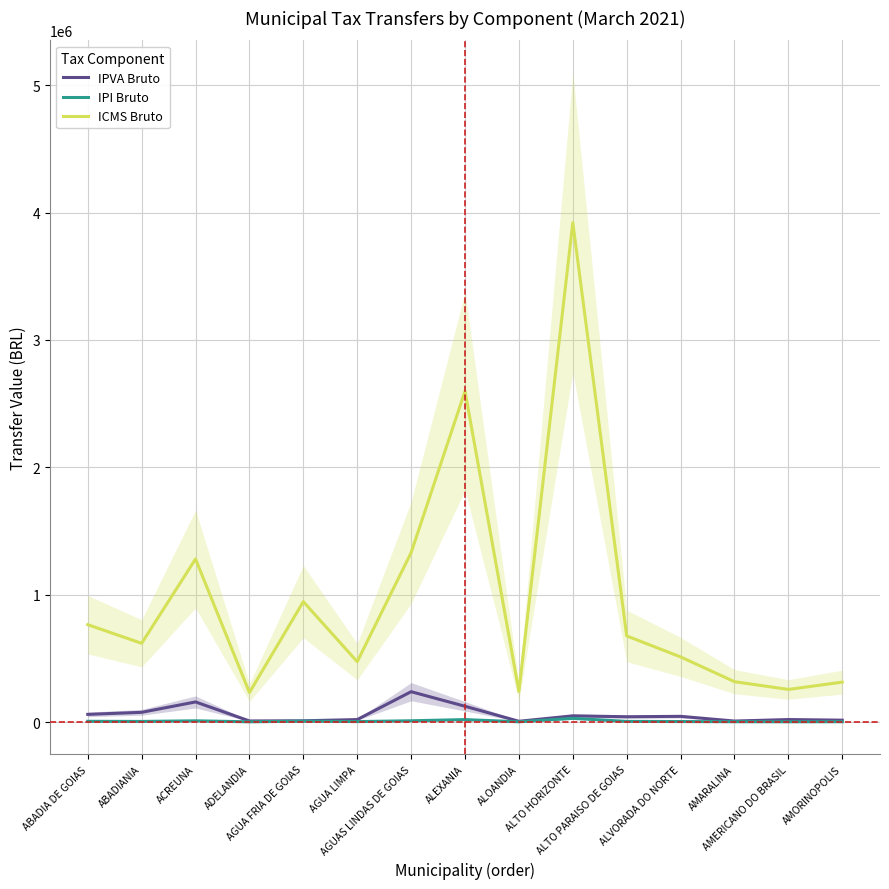

Reading right to left, extract all data points from this chart.

IPVA Bruto: AMORINOPOLIS=14403.1	AMERICANO DO BRASIL=19338.9	AMARALINA=7537.1	ALVORADA DO NORTE=44516.3	ALTO PARAISO DE GOIAS=41365.9	ALTO HORIZONTE=48502.1	ALOANDIA=5799.9	ALEXANIA=123602.8	AGUAS LINDAS DE GOIAS=238072.0	AGUA LIMPA=19142.4	AGUA FRIA DE GOIAS=9543.8	ADELANDIA=8229.4	ACREUNA=157654.8	ABADIANIA=76107.6	ABADIA DE GOIAS=59993.7
IPI Bruto: AMORINOPOLIS=2286.8	AMERICANO DO BRASIL=1867.8	AMARALINA=2312.4	ALVORADA DO NORTE=3720.2	ALTO PARAISO DE GOIAS=4924.2	ALTO HORIZONTE=28631.7	ALOANDIA=1753.5	ALEXANIA=18972.6	AGUAS LINDAS DE GOIAS=9709.0	AGUA LIMPA=3446.2	AGUA FRIA DE GOIAS=6902.9	ADELANDIA=1689.5	ACREUNA=9347.1	ABADIANIA=4511.7	ABADIA DE GOIAS=5569.1
ICMS Bruto: AMORINOPOLIS=313204.0	AMERICANO DO BRASIL=255822.3	AMARALINA=316705.8	ALVORADA DO NORTE=511117.0	ALTO PARAISO DE GOIAS=676026.9	ALTO HORIZONTE=3921731.0	ALOANDIA=240167.3	ALEXANIA=2598503.5	AGUAS LINDAS DE GOIAS=1329763.3	AGUA LIMPA=473600.5	AGUA FRIA DE GOIAS=945432.5	ADELANDIA=231395.4	ACREUNA=1280184.9	ABADIANIA=617933.6	ABADIA DE GOIAS=764356.6